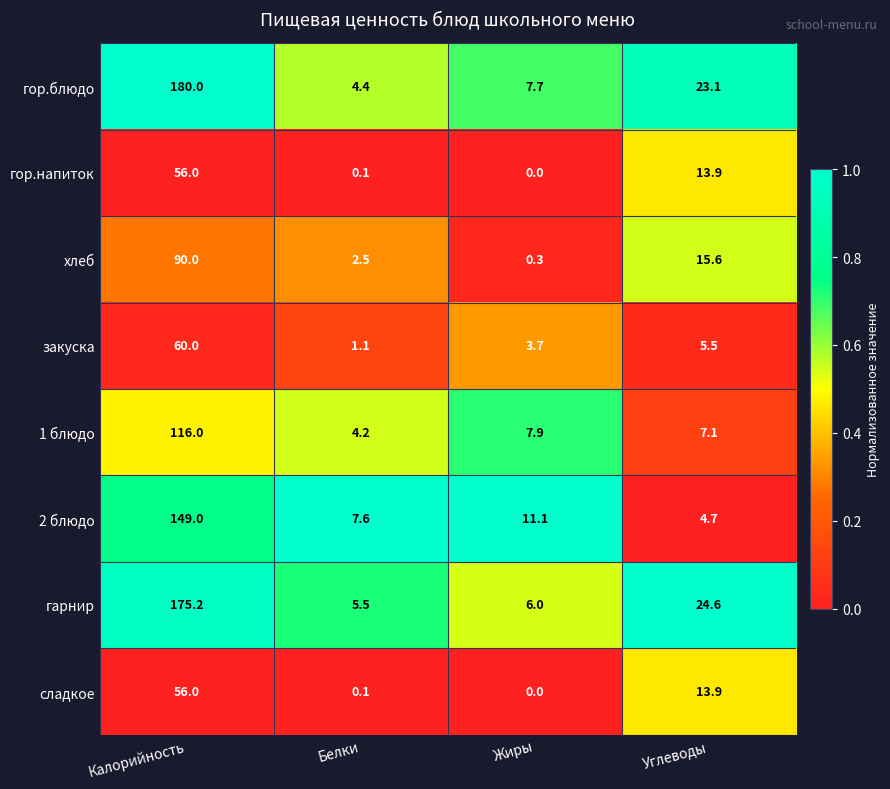

At which category is the sum across all series the highest?

Калорийность